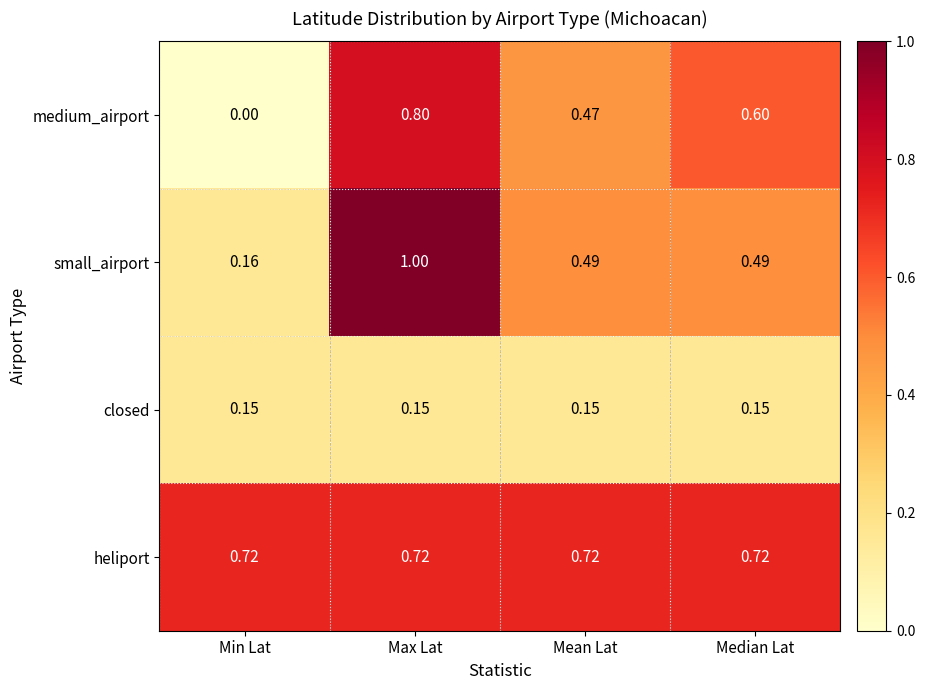

Which series has the largest total across all categories?

heliport